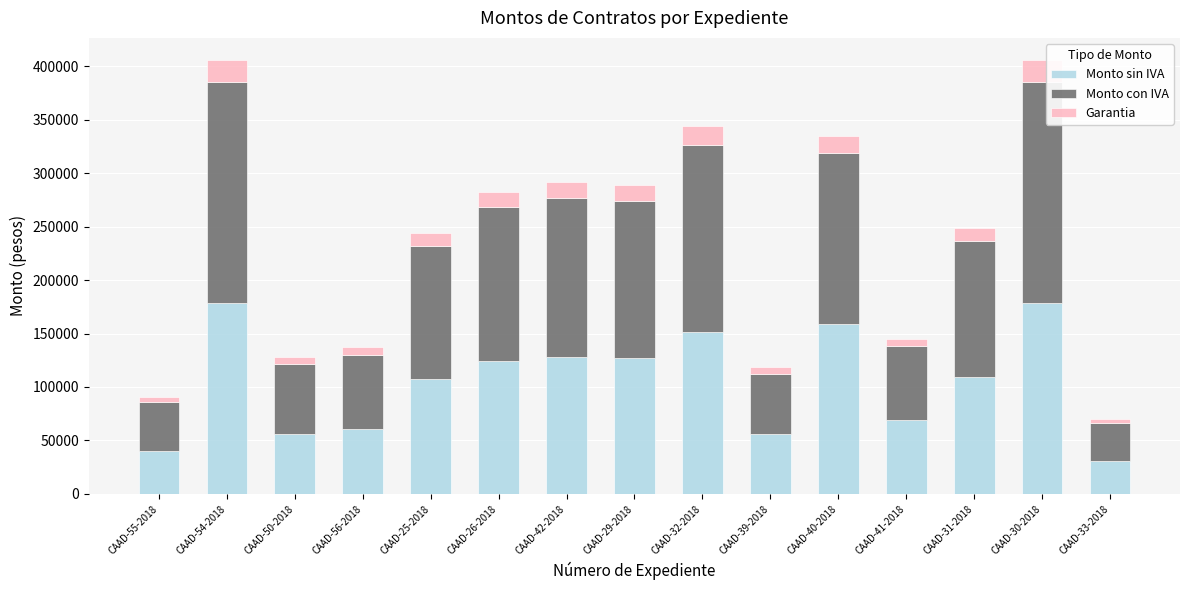

What is the minimum value for Monto sin IVA?

30600.0